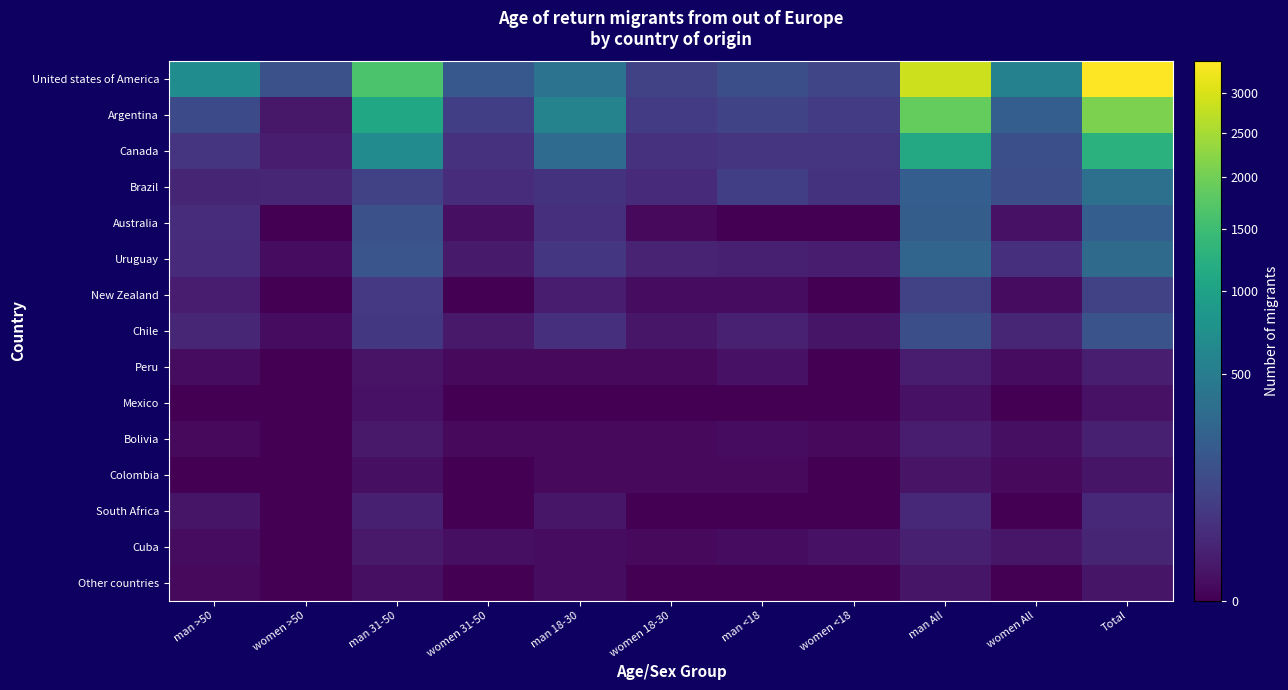

At how many categories does at least one series exceed 1472?

3